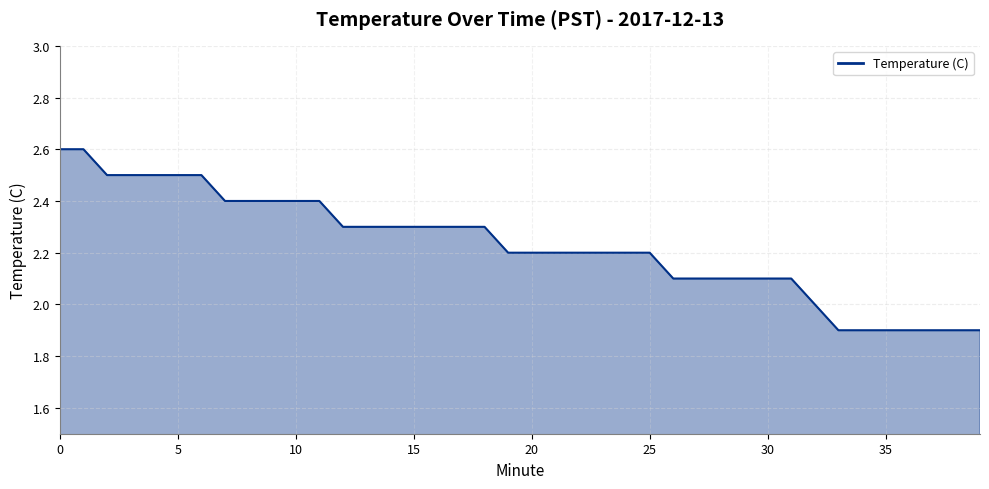

What is the smallest value displayed?

1.9